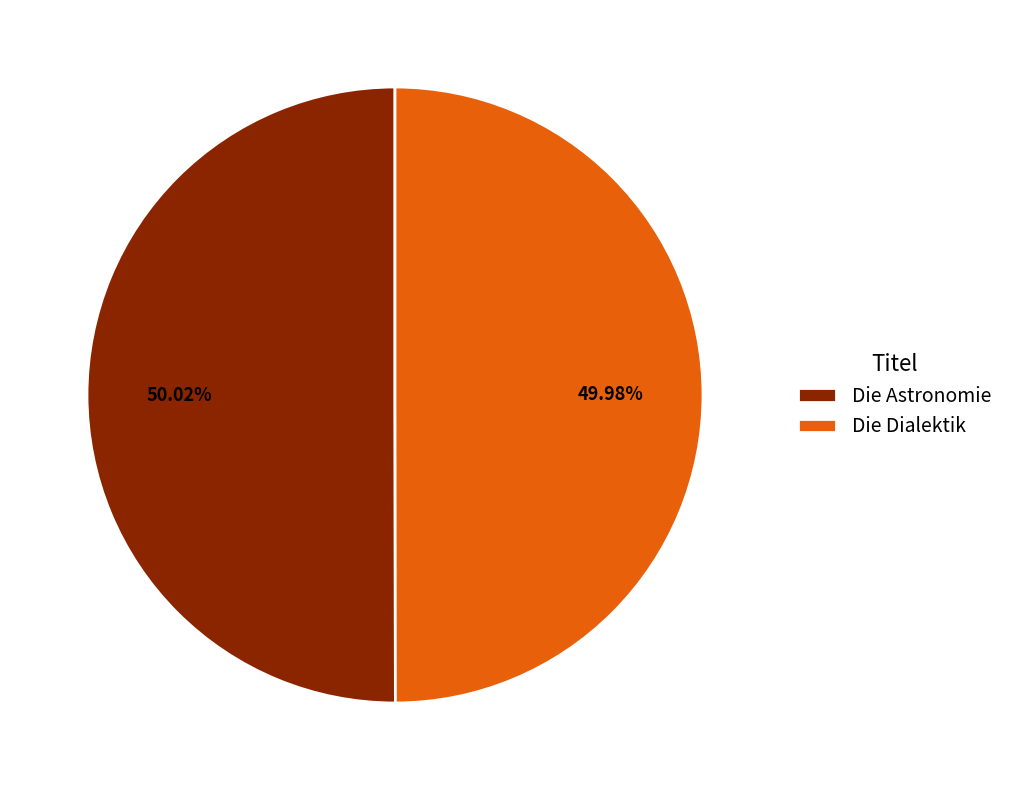

Is there a majority slice in this chart?

Yes